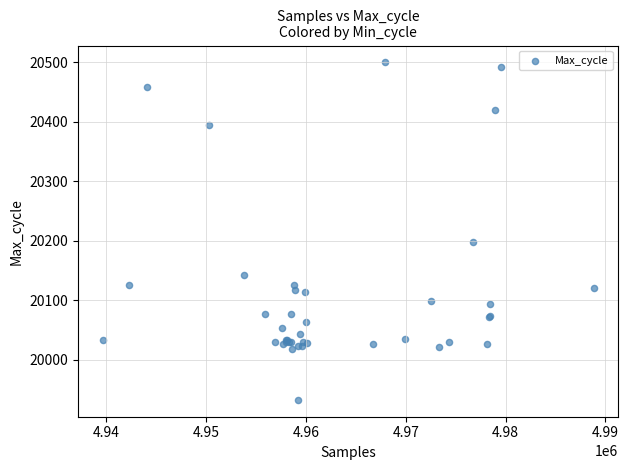

What Y value in the scatter plot is closest to 20216?

20198